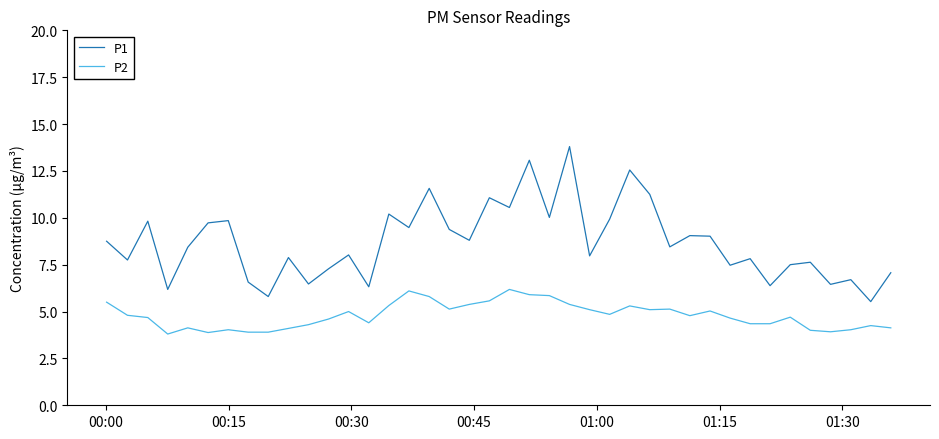

Which series has the largest total across all categories?

P1